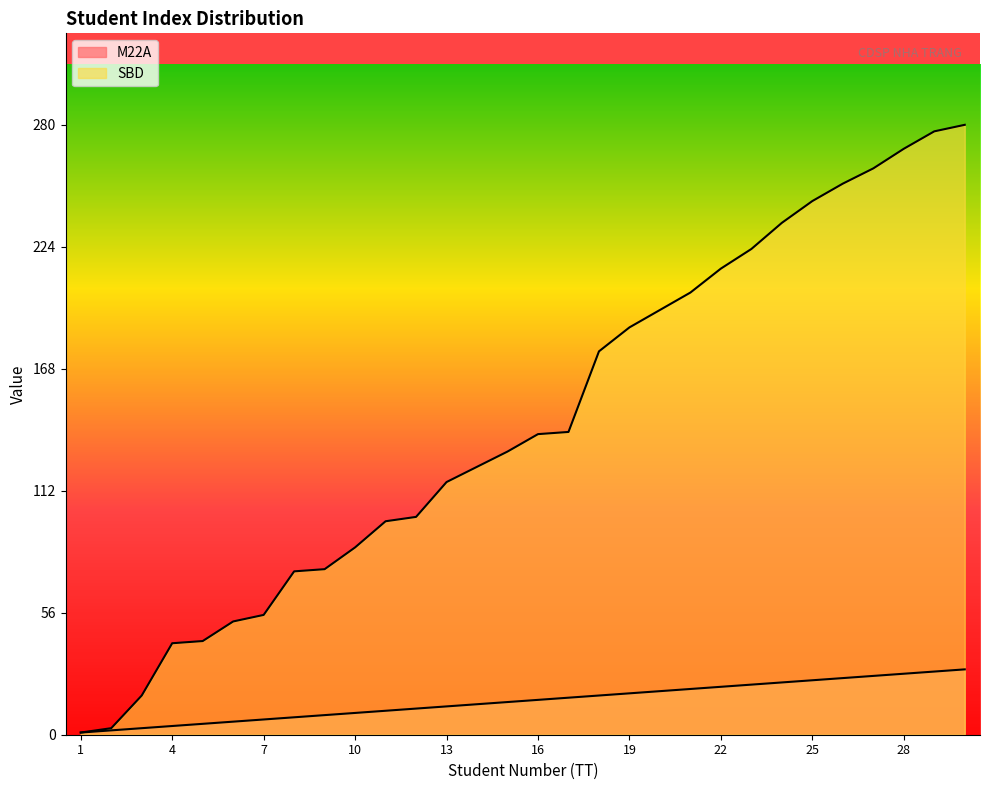

True or false: SBD and M22A intersect in this chart.

False